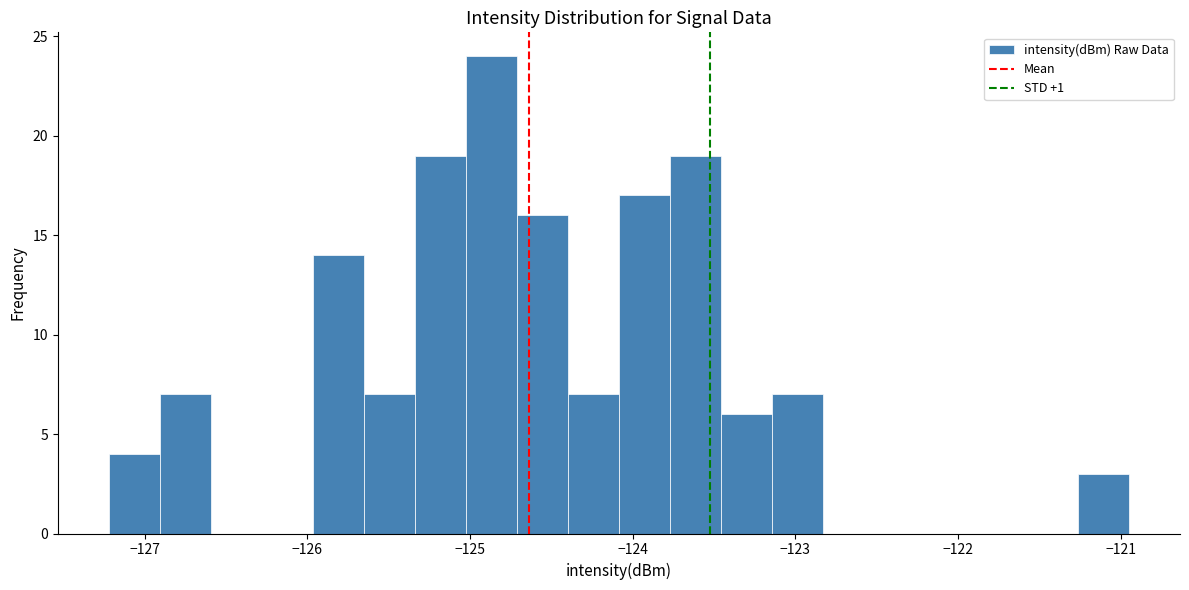

Around what value on the x-axis is the tallest bar? Give the approximate position of its centre, as read against the axis.

-124.9